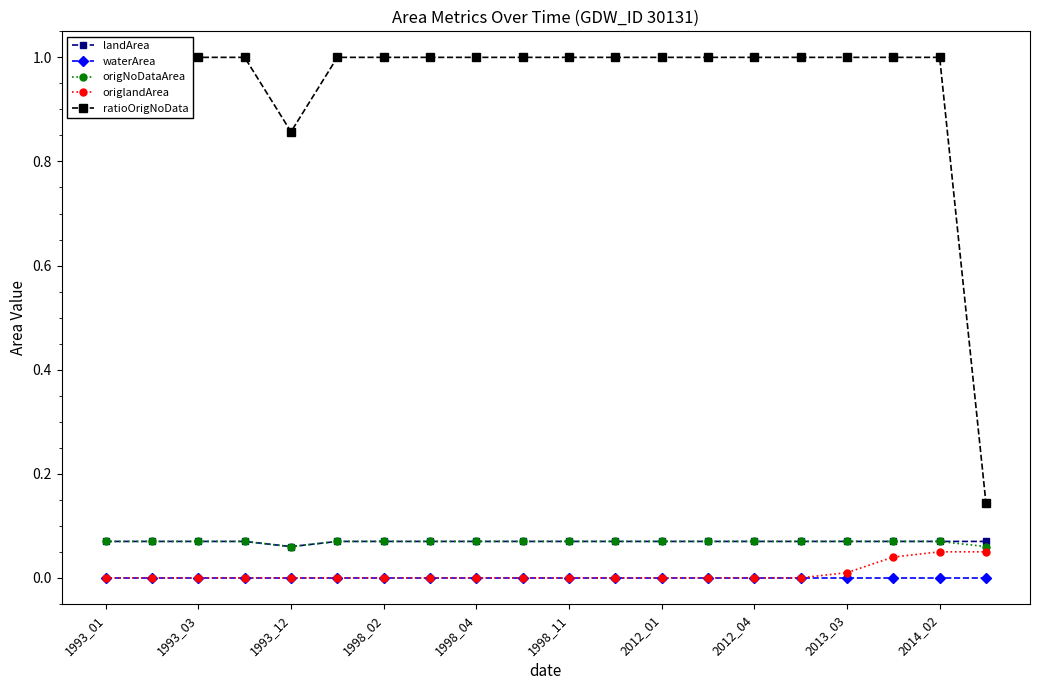

At which category does the chart reach its peak across all series?

1993_01